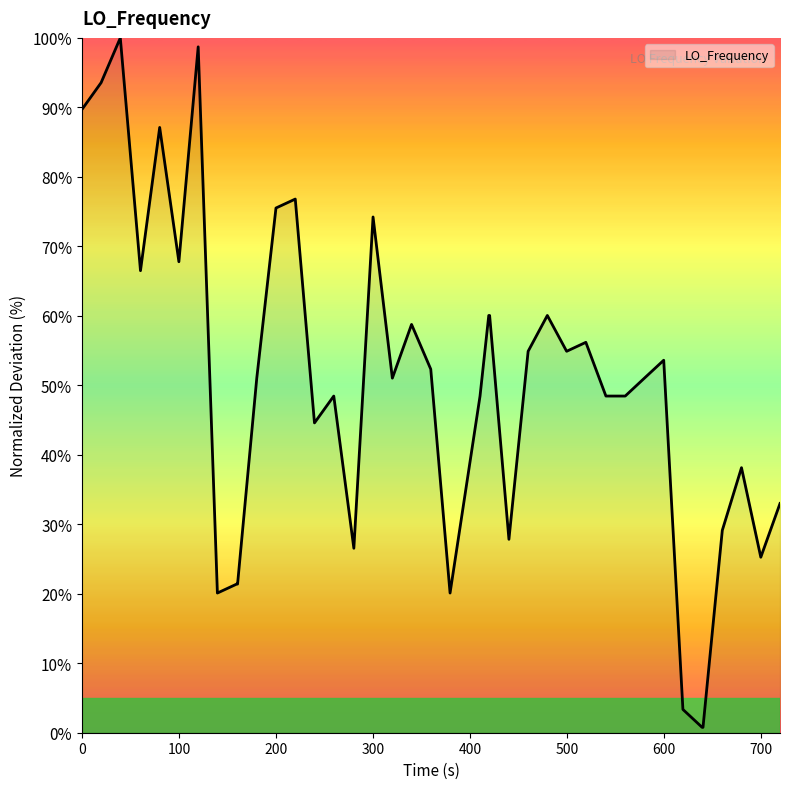

True or false: there are more than 0 points higher than both neighbors.

True